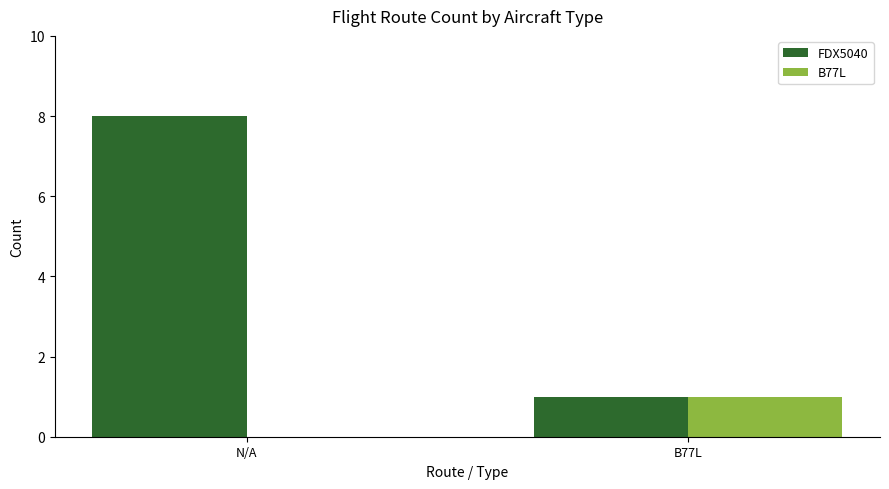

Which category has the highest value in the B77L series?

B77L